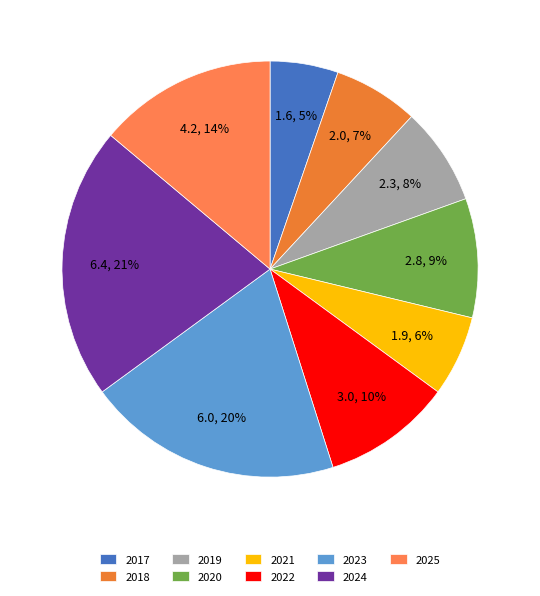

To the nearest percent, what is the average slice percentage?

11%